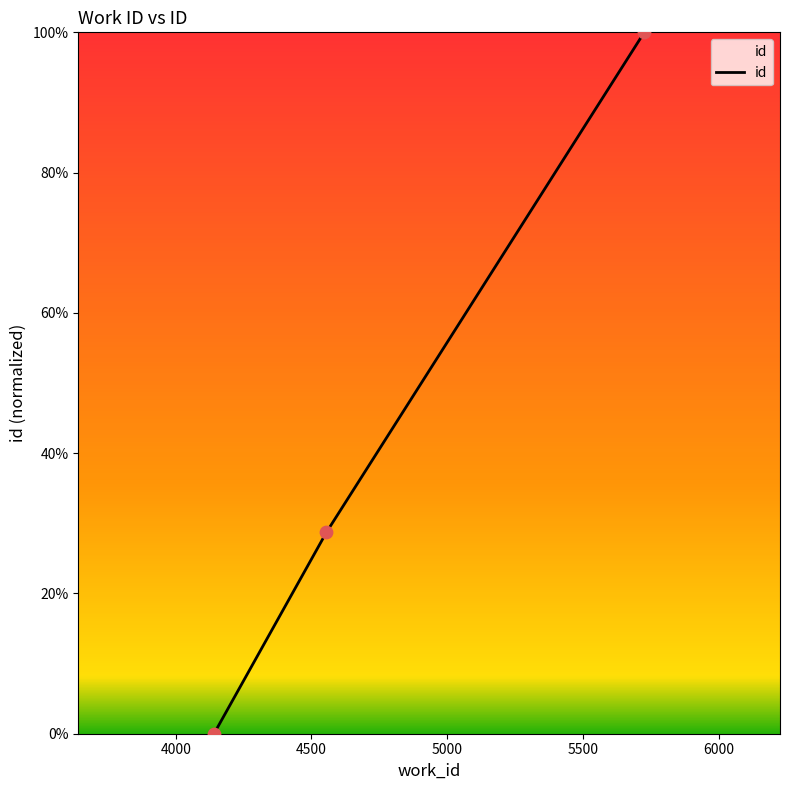

What is the sum of all values?

128.7